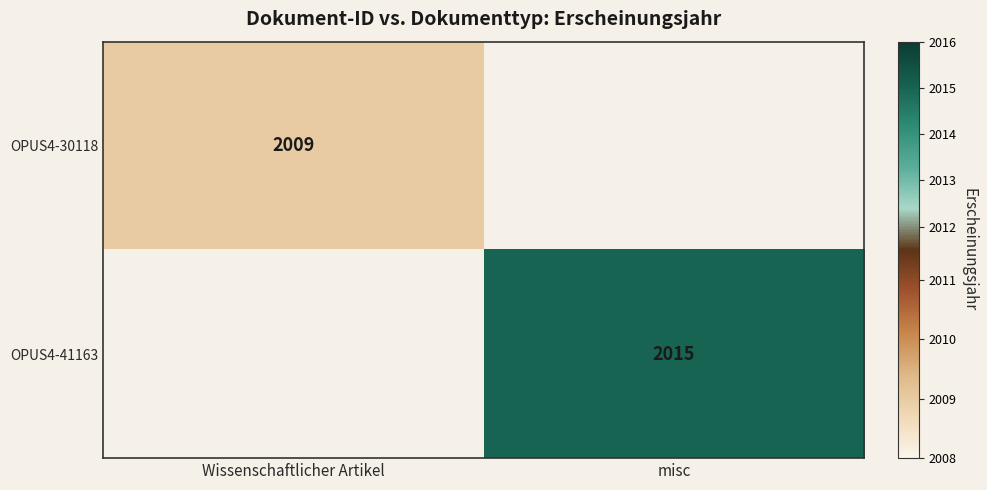

The OPUS4-41163 series shows 907.3 at misc. True or false?

False